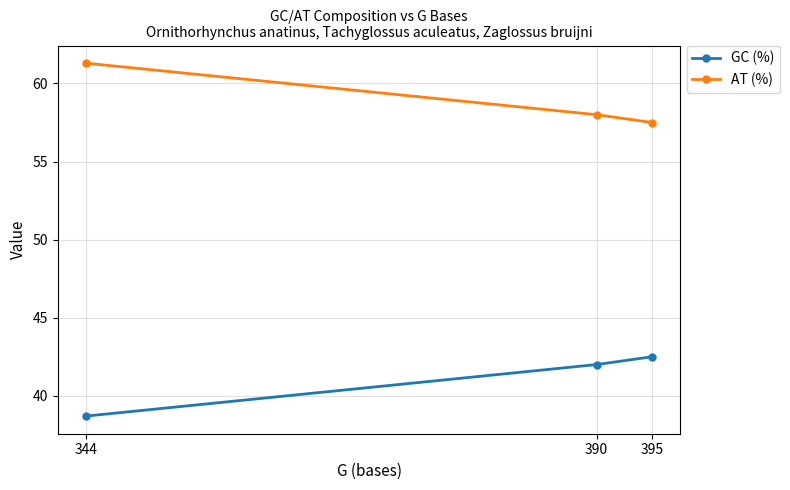

What is the difference between the highest and lowest values at 344?

22.6